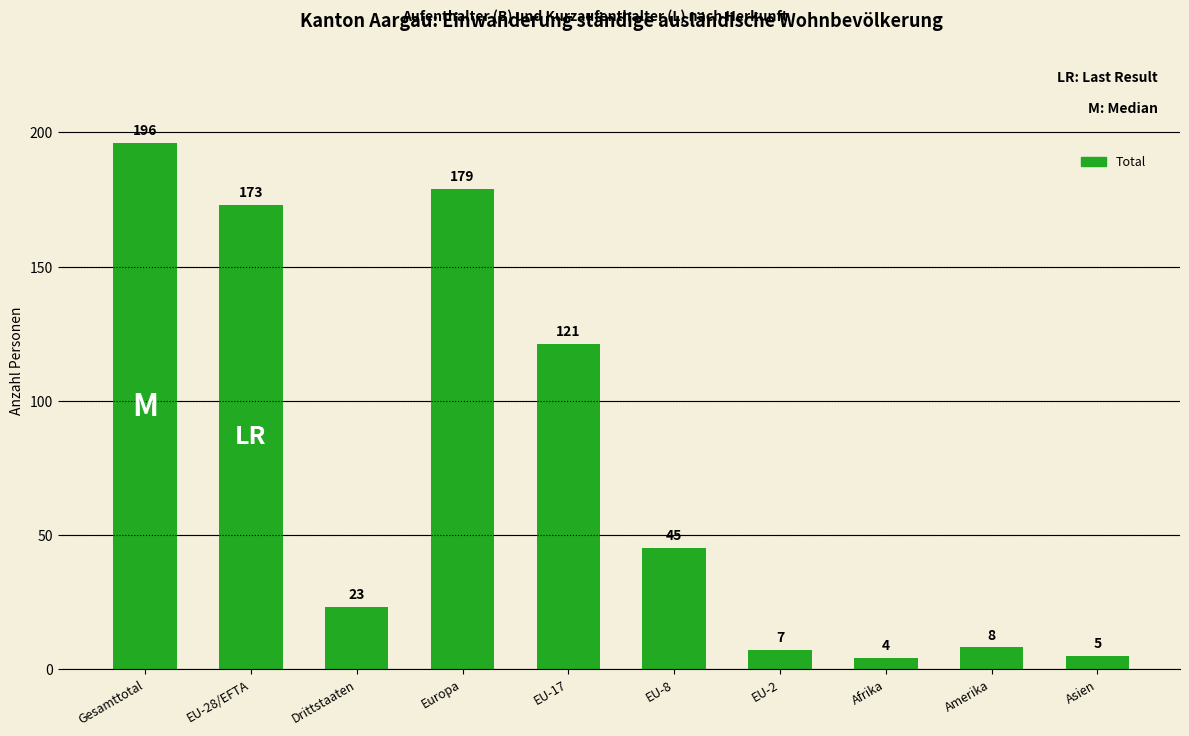

What position from the right is Drittstaaten?

8